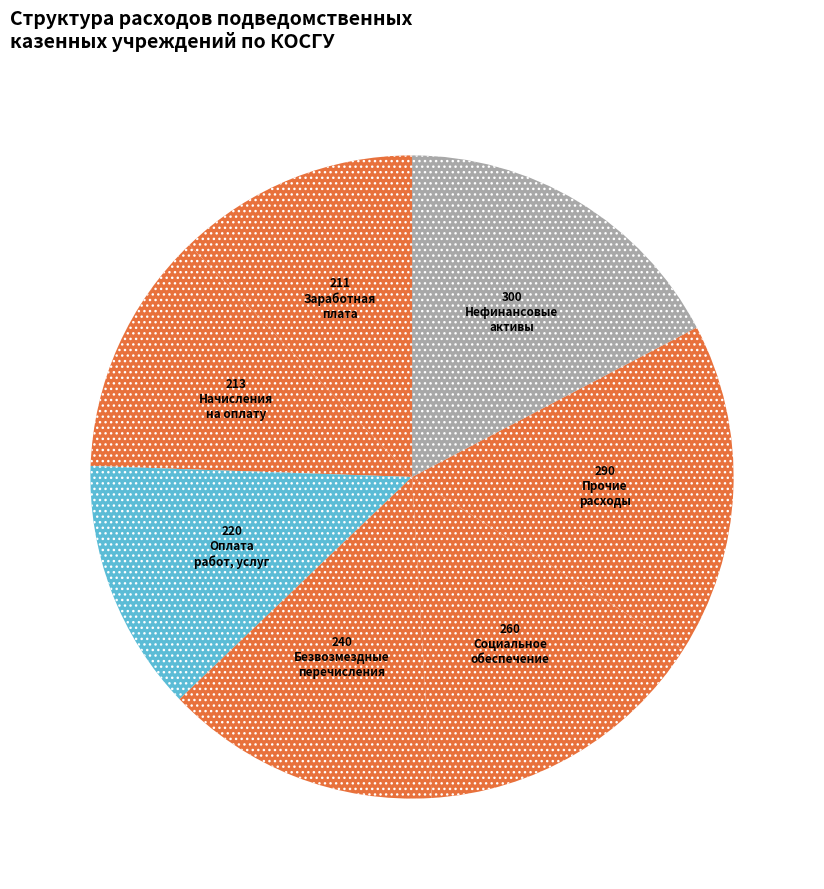

Rank the categories by value from lowest to highest.

Заработная плата (211), Начисление на выплаты по оплате труда (213), Оплата работ, услуг (220), Безвозмездные перечисления организациям (240), Социальное обеспечение (260), Прочие расходы (290), Поступление нефинансовых активов (300)